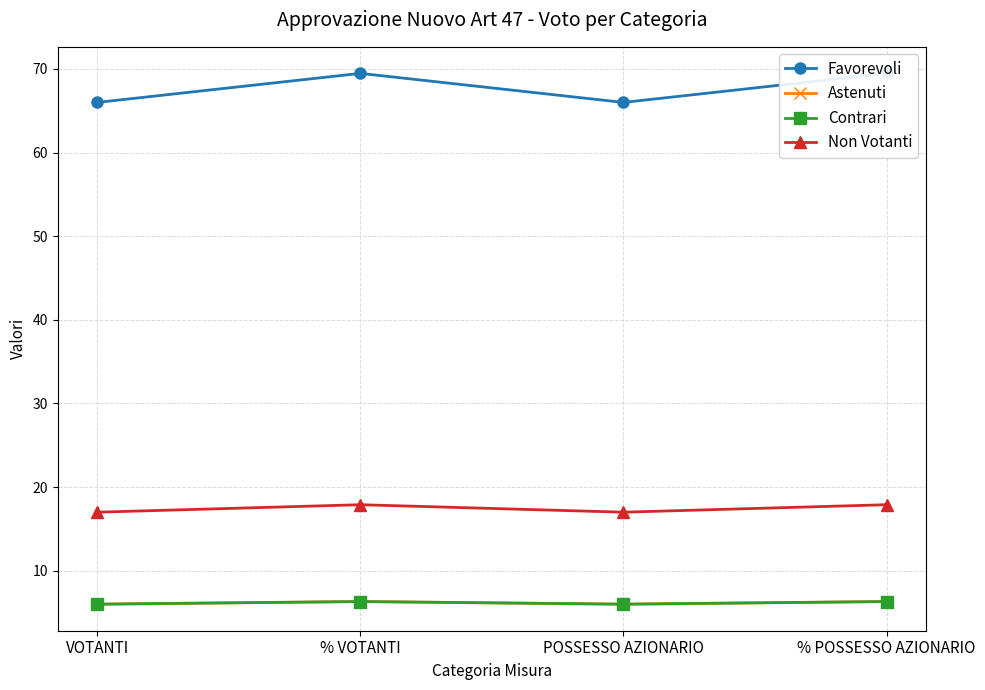

In Favorevoli, how many points are lower than both neighbors (excluding endpoints)?

1